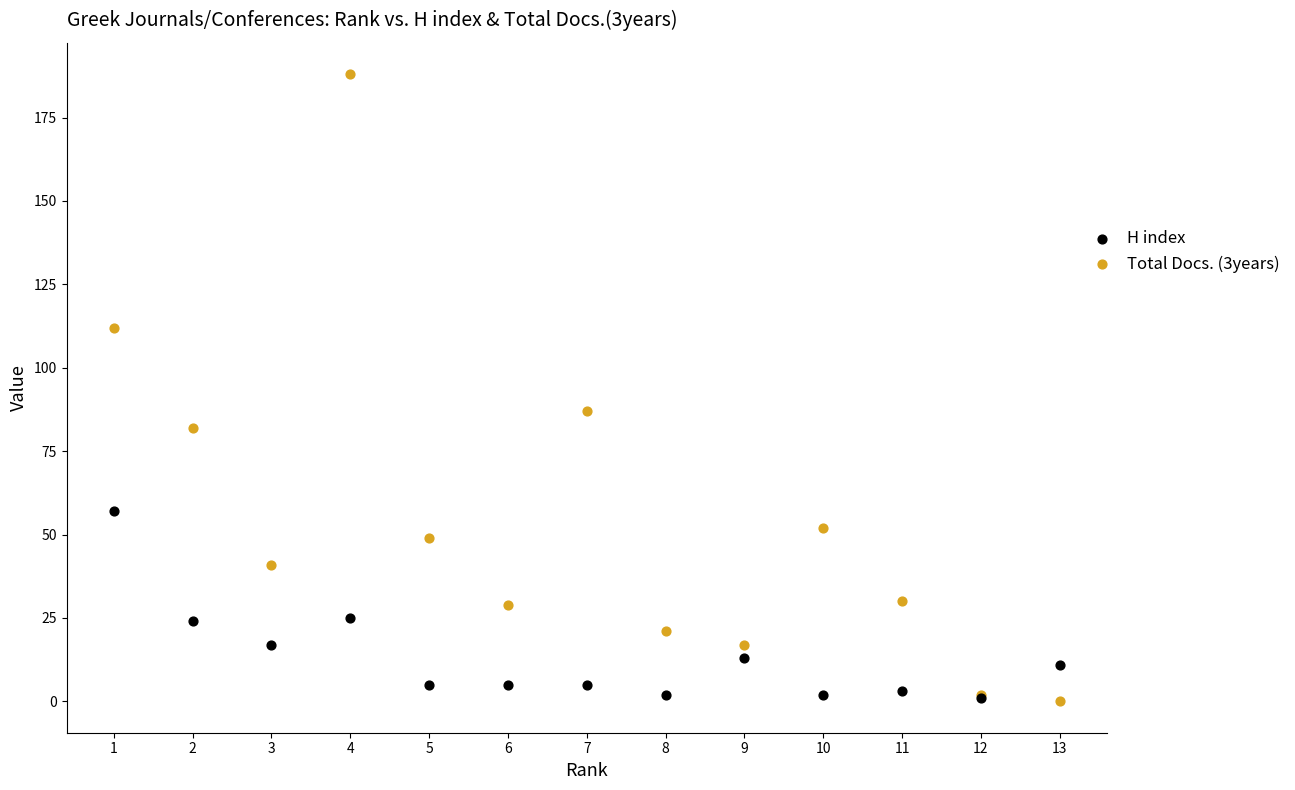

Across all series, what Y value is closest to 94?

87